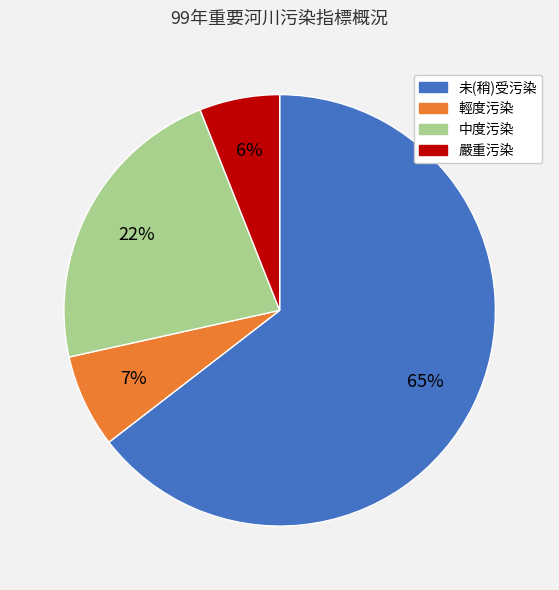

How many segments does this pie chart have?

4